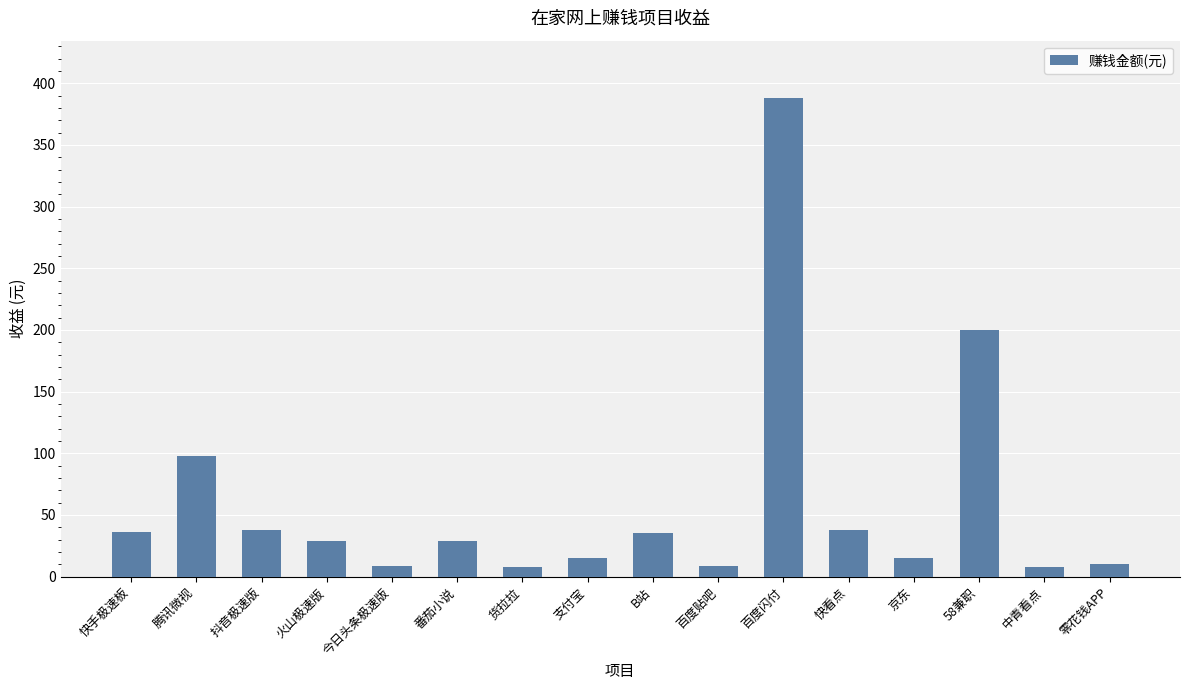

What is the difference between the maximum and minimum values?

380